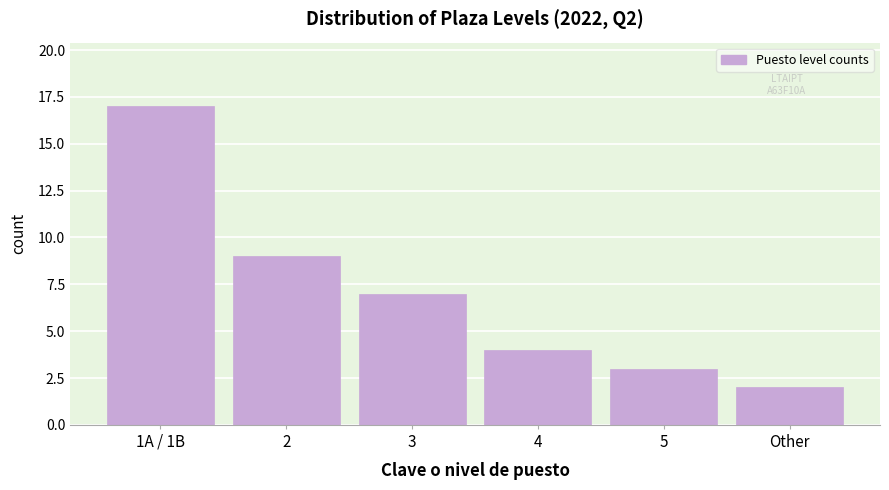

Reading right to left, what are all the values shown in this chart?

Other=2	5=3	4=4	3=7	2=9	1A / 1B=17